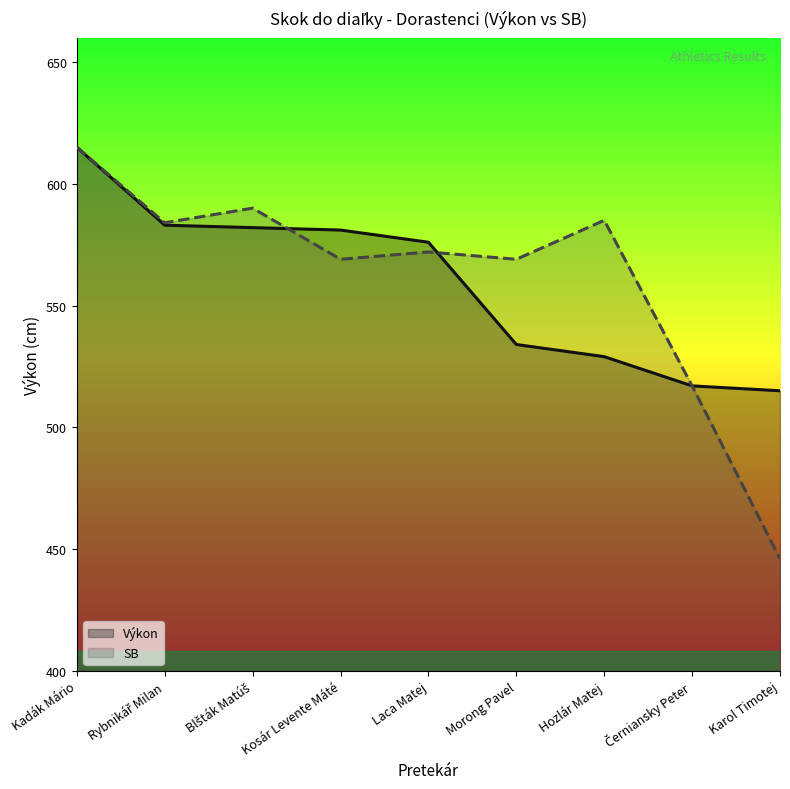

At which category is the sum across all series the highest?

Kadák Mário